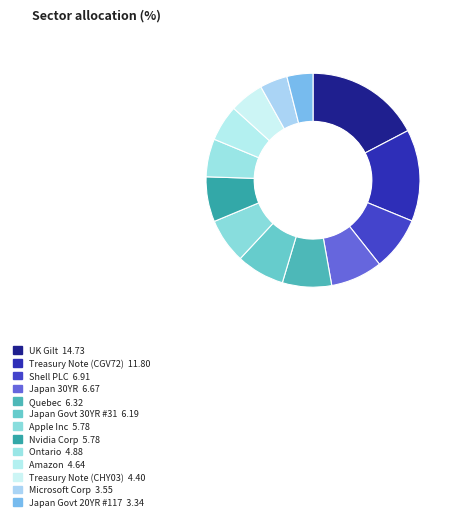

Count the number of slices in the pie.

13